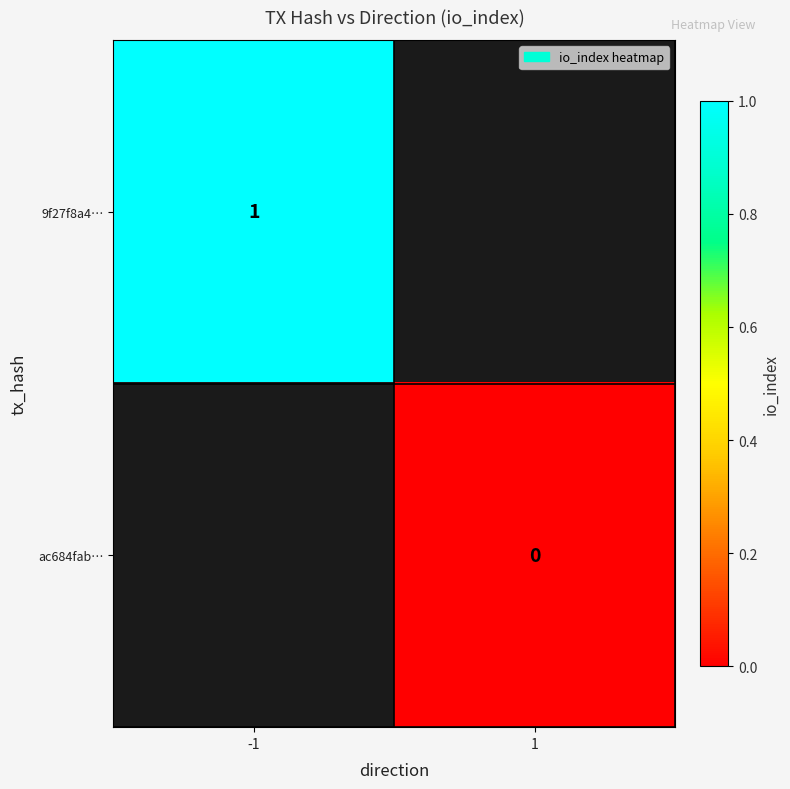

Which has a higher value, 1 or -1?

-1